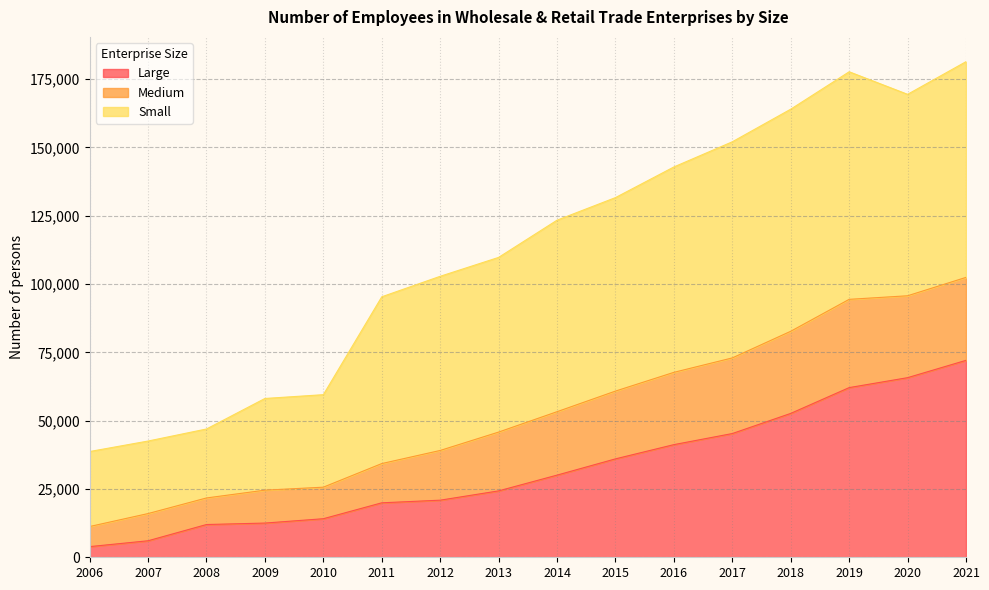

What is the lowest value of the Large series?

3902